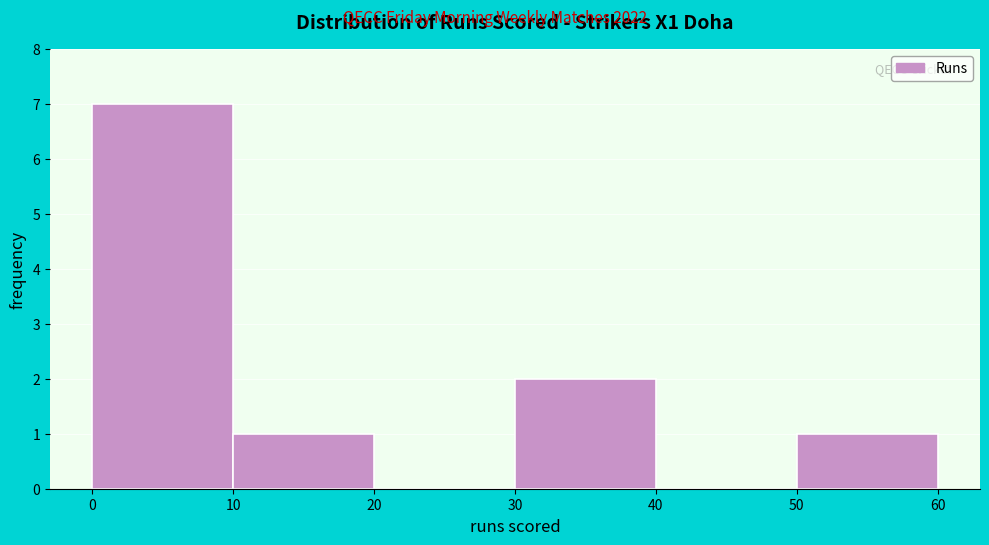

What is the height of the bar covering 10 to 20 on the x-axis? The values are not printed on the chart, so give them approximately, as read against the axis.

1